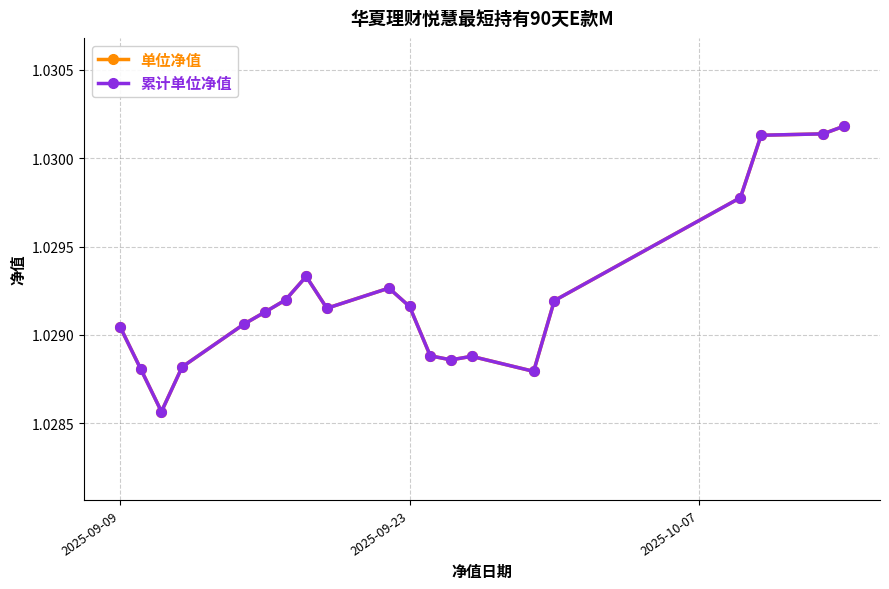

Rank the series by their maximum value, from lowest to highest.

单位净值, 累计单位净值